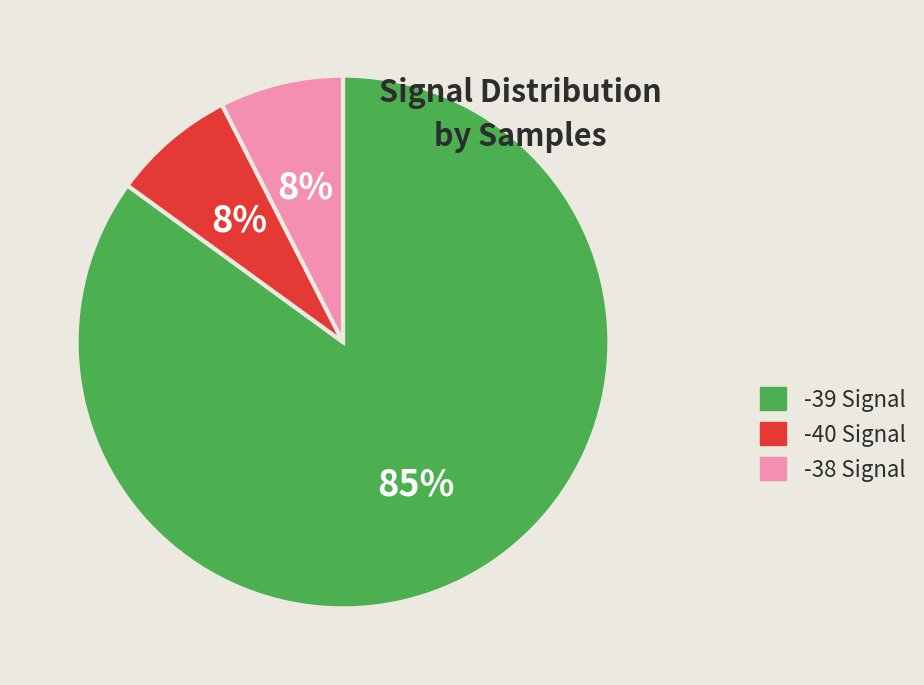

What is the largest slice in the pie chart?

-39 Signal